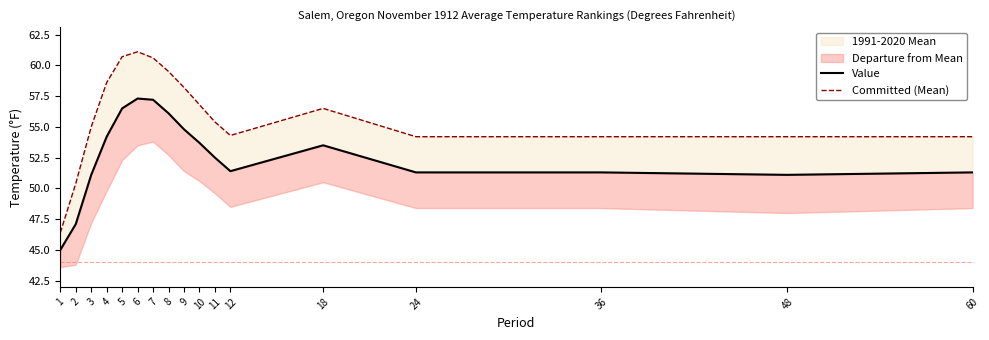

True or false: Value and Committed (Mean) cross at least once.

False